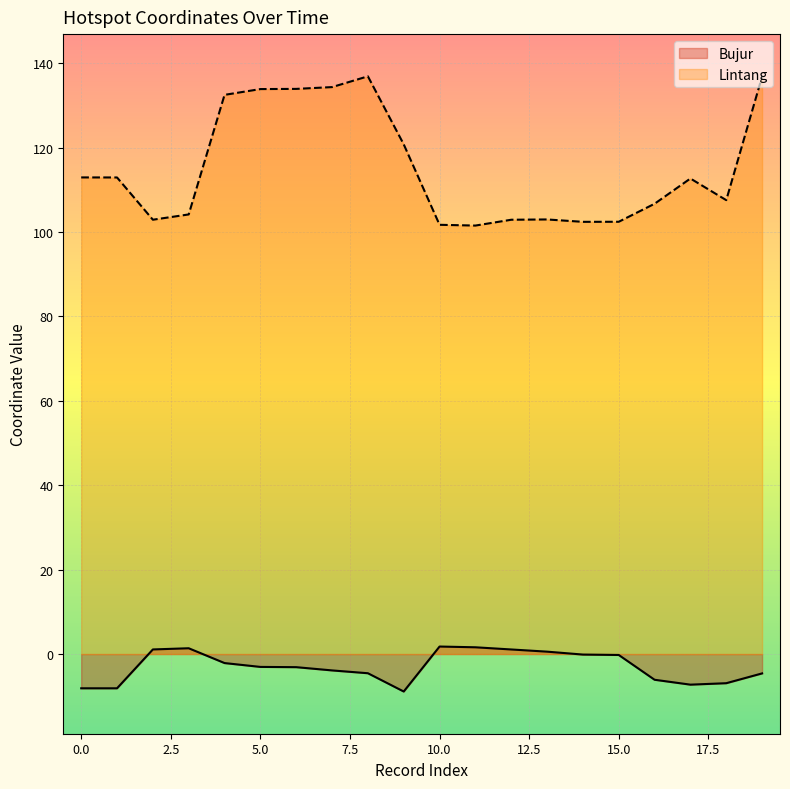

Which has a higher value, 2020-02-26 or 2020-02-26?

2020-02-26